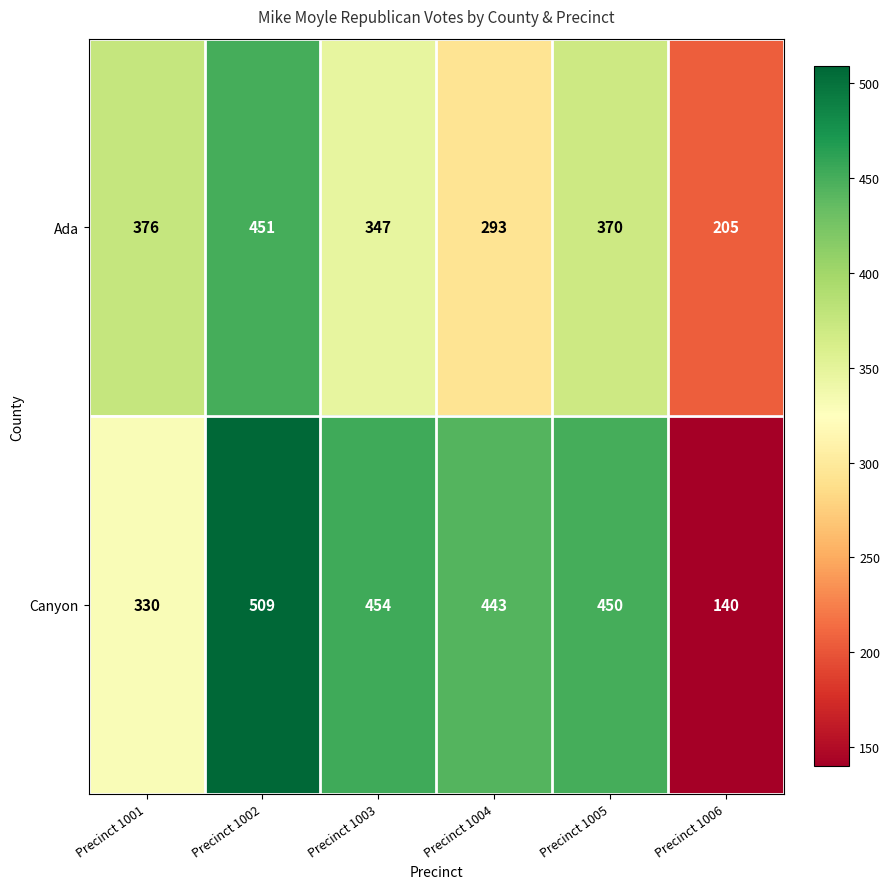

List the series in order of their peak value, highest first.

Canyon, Ada